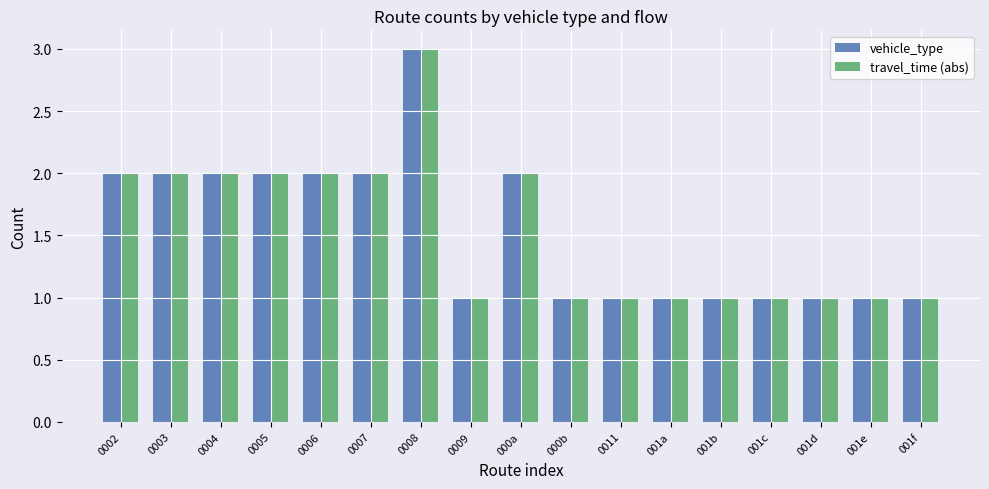

Is it true that travel_time (abs) equals 2 at 000a?

True